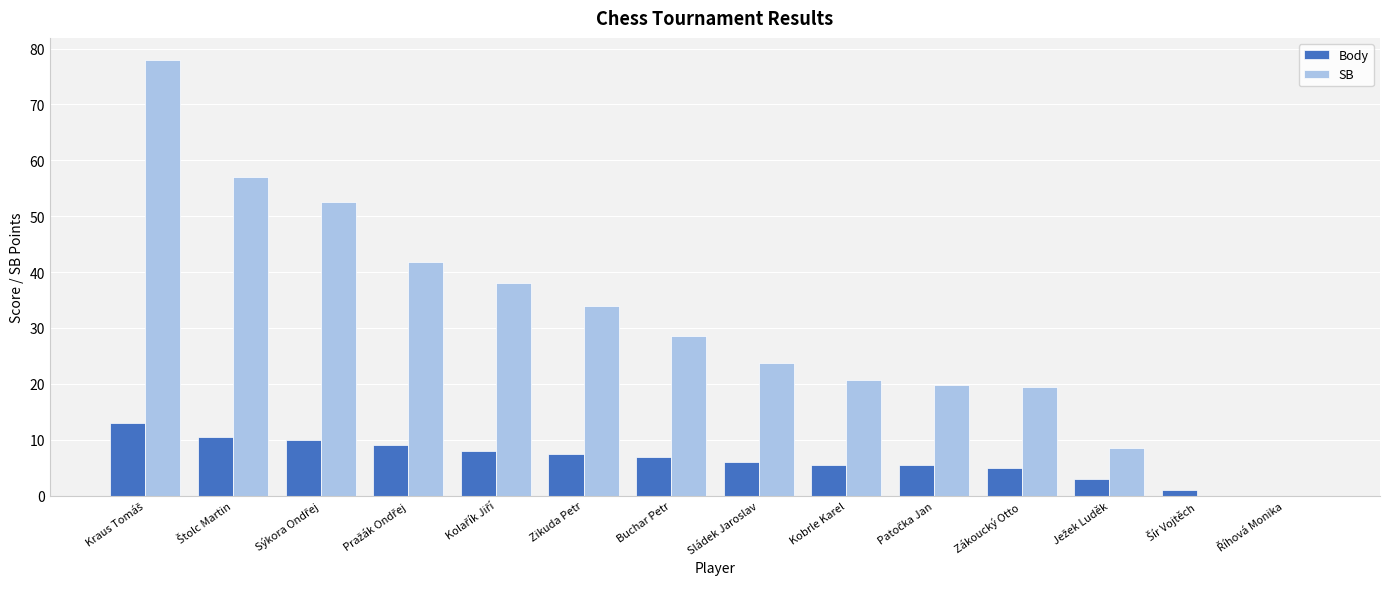

Read the SB value at Buchar Petr.

28.5